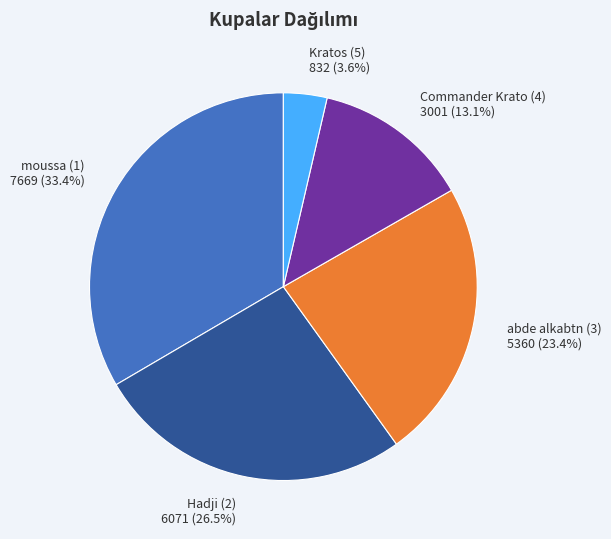

To the nearest percent, what is the difference between the Kratos (5) and Hadji (2) slice percentages?

23%